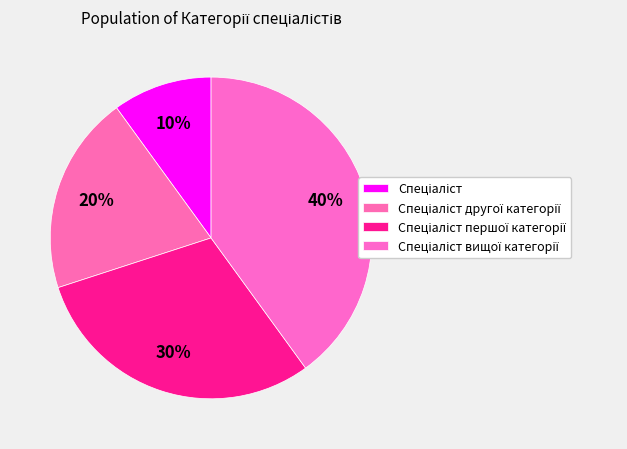

Does Спеціаліст represent more than half of the total?

No